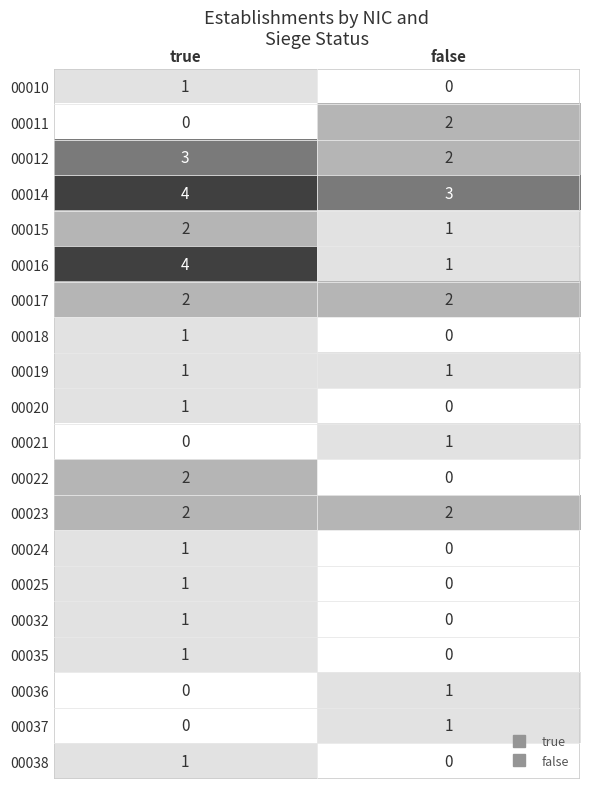

At which label is 00010 closest to 0?

false